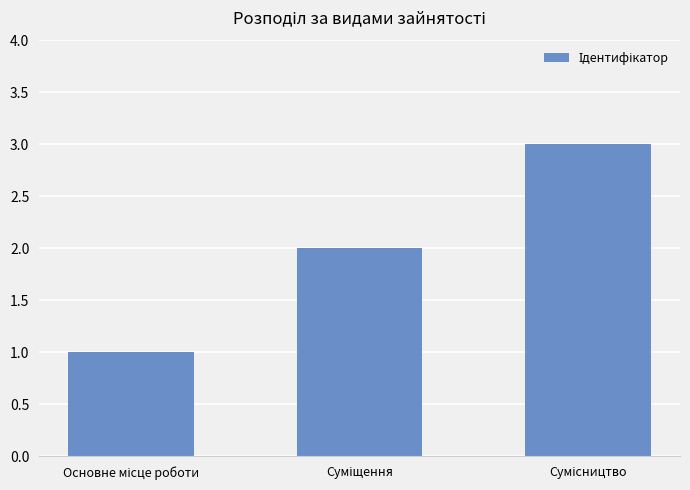

What is the sum of all values?

6